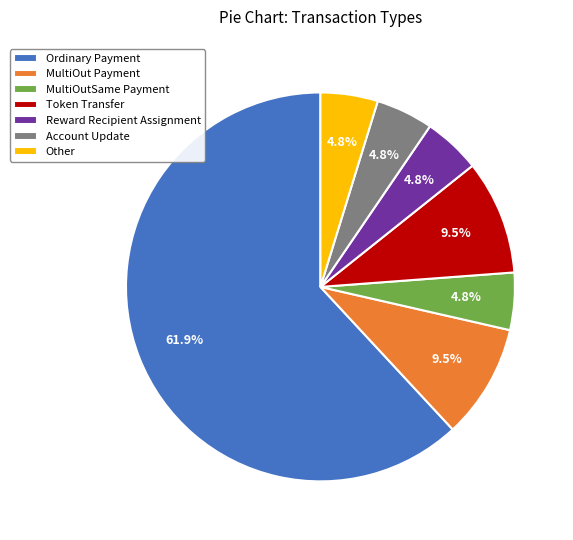

True or false: Other accounts for 17% of the total.

False